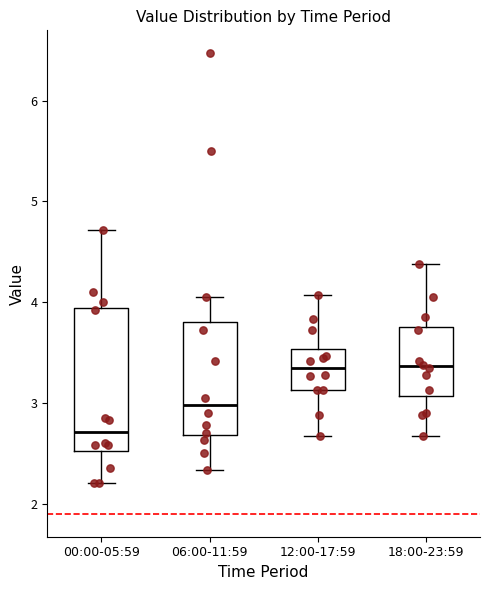

Where is the lower edge of the box for 12:00-17:59 on the y-axis? The values are not printed on the chart, so give them approximately, as read against the axis.

3.1